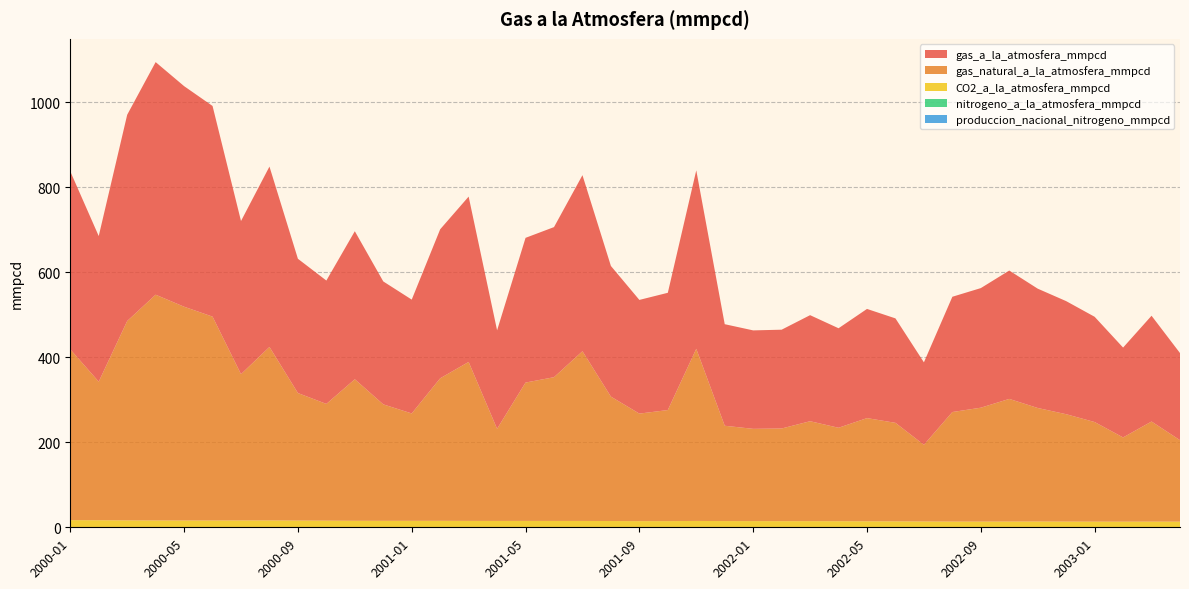

Reading left to right, transcribe all the data shown in this chart.

gas_a_la_atmosfera_mmpcd: 2000-01=418.8	2000-02=342.7	2000-03=485.4	2000-04=547.4	2000-05=519.1	2000-06=495.8	2000-07=360.4	2000-08=424.5	2000-09=316.0	2000-10=290.3	2000-11=348.4	2000-12=289.3	2001-01=267.9	2001-02=350.7	2001-03=389.1	2001-04=231.8	2001-05=340.6	2001-06=353.2	2001-07=414.3	2001-08=307.5	2001-09=267.6	2001-10=275.9	2001-11=420.0	2001-12=239.0	2002-01=231.7	2002-02=232.5	2002-03=249.6	2002-04=234.2	2002-05=257.0	2002-06=245.8	2002-07=194.1	2002-08=271.3	2002-09=281.5	2002-10=302.1	2002-11=280.8	2002-12=266.1	2003-01=247.7	2003-02=211.5	2003-03=248.9	2003-04=205.0
gas_natural_a_la_atmosfera_mmpcd: 2000-01=402.0	2000-02=326.1	2000-03=469.2	2000-04=531.3	2000-05=503.1	2000-06=479.8	2000-07=344.3	2000-08=408.4	2000-09=300.1	2000-10=274.7	2000-11=333.1	2000-12=274.1	2001-01=252.7	2001-02=335.5	2001-03=374.1	2001-04=216.8	2001-05=325.6	2001-06=338.3	2001-07=399.4	2001-08=292.8	2001-09=253.1	2001-10=261.4	2001-11=405.1	2001-12=224.4	2002-01=217.1	2002-02=218.1	2002-03=235.2	2002-04=219.9	2002-05=242.8	2002-06=231.8	2002-07=180.4	2002-08=257.8	2002-09=268.1	2002-10=288.6	2002-11=267.2	2002-12=252.7	2003-01=234.4	2003-02=198.2	2003-03=235.6	2003-04=191.7
CO2_a_la_atmosfera_mmpcd: 2000-01=16.8	2000-02=16.6	2000-03=16.2	2000-04=16.0	2000-05=16.0	2000-06=16.0	2000-07=16.1	2000-08=16.1	2000-09=15.9	2000-10=15.6	2000-11=15.3	2000-12=15.2	2001-01=15.2	2001-02=15.2	2001-03=15.0	2001-04=15.0	2001-05=15.0	2001-06=15.0	2001-07=14.9	2001-08=14.7	2001-09=14.5	2001-10=14.5	2001-11=14.9	2001-12=14.6	2002-01=14.6	2002-02=14.4	2002-03=14.5	2002-04=14.3	2002-05=14.1	2002-06=14.0	2002-07=13.7	2002-08=13.4	2002-09=13.4	2002-10=13.5	2002-11=13.6	2002-12=13.4	2003-01=13.3	2003-02=13.2	2003-03=13.4	2003-04=13.3
nitrogeno_a_la_atmosfera_mmpcd: 2000-01=0.0	2000-02=0.0	2000-03=0.0	2000-04=0.0	2000-05=0.0	2000-06=0.0	2000-07=0.0	2000-08=0.0	2000-09=0.0	2000-10=0.0	2000-11=0.0	2000-12=0.0	2001-01=0.0	2001-02=0.0	2001-03=0.0	2001-04=0.0	2001-05=0.0	2001-06=0.0	2001-07=0.0	2001-08=0.0	2001-09=0.0	2001-10=0.0	2001-11=0.0	2001-12=0.0	2002-01=0.0	2002-02=0.0	2002-03=0.0	2002-04=0.0	2002-05=0.0	2002-06=0.0	2002-07=0.0	2002-08=0.0	2002-09=0.0	2002-10=0.0	2002-11=0.0	2002-12=0.0	2003-01=0.0	2003-02=0.0	2003-03=0.0	2003-04=0.0
produccion_nacional_nitrogeno_mmpcd: 2000-01=0.0	2000-02=0.0	2000-03=0.0	2000-04=0.0	2000-05=0.0	2000-06=0.0	2000-07=0.0	2000-08=0.0	2000-09=0.0	2000-10=0.0	2000-11=0.0	2000-12=0.0	2001-01=0.0	2001-02=0.0	2001-03=0.0	2001-04=0.0	2001-05=0.0	2001-06=0.0	2001-07=0.0	2001-08=0.0	2001-09=0.0	2001-10=0.0	2001-11=0.0	2001-12=0.0	2002-01=0.0	2002-02=0.0	2002-03=0.0	2002-04=0.0	2002-05=0.0	2002-06=0.0	2002-07=0.0	2002-08=0.0	2002-09=0.0	2002-10=0.0	2002-11=0.0	2002-12=0.0	2003-01=0.0	2003-02=0.0	2003-03=0.0	2003-04=0.0